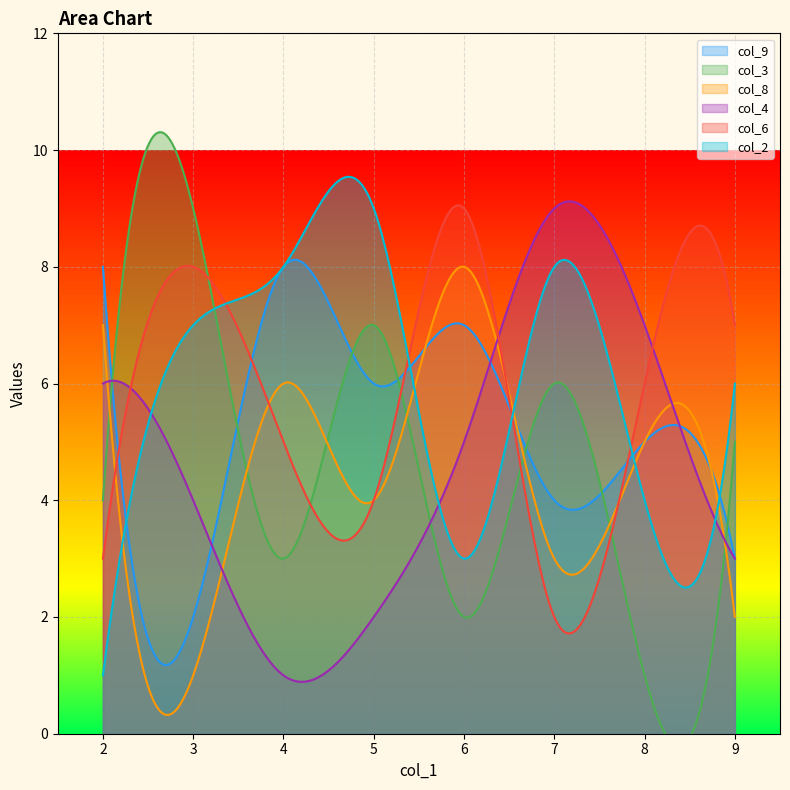

Which has a higher value, 7 or 5?

5